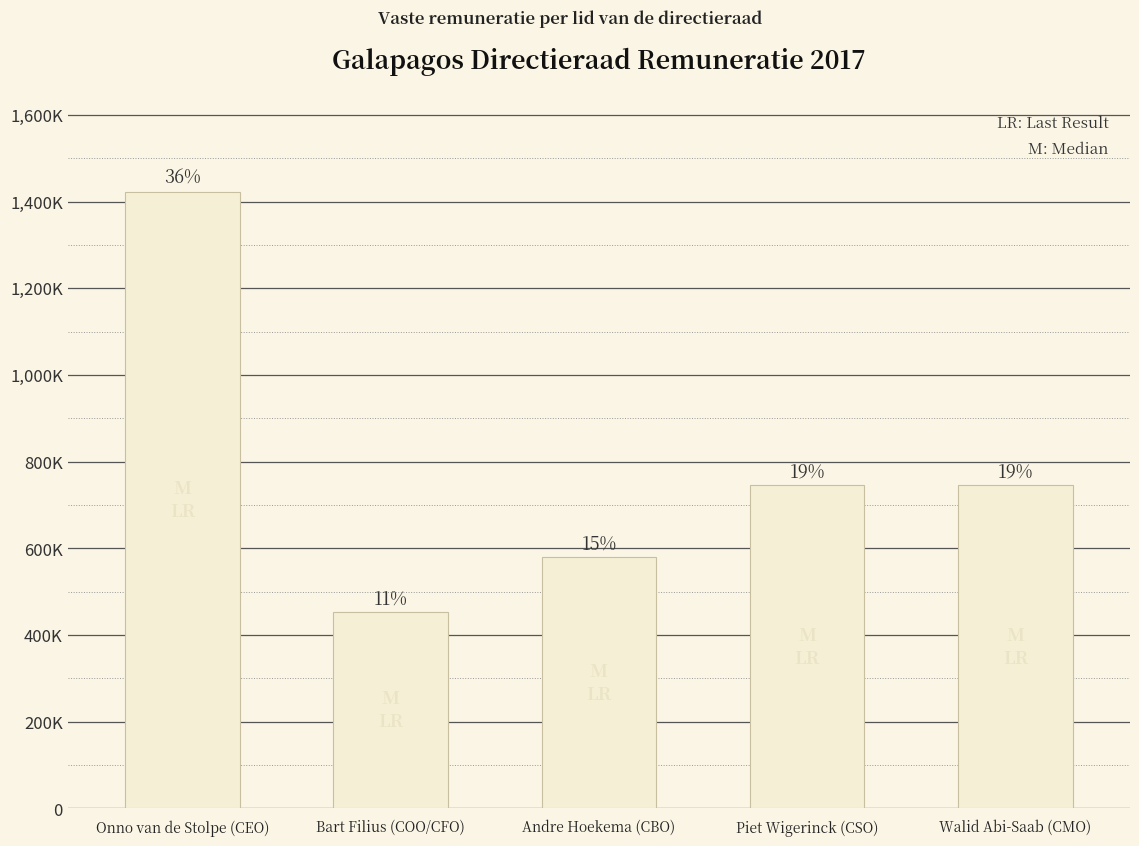

Between Walid Abi-Saab (CMO) and Onno van de Stolpe (CEO), which is larger?

Onno van de Stolpe (CEO)